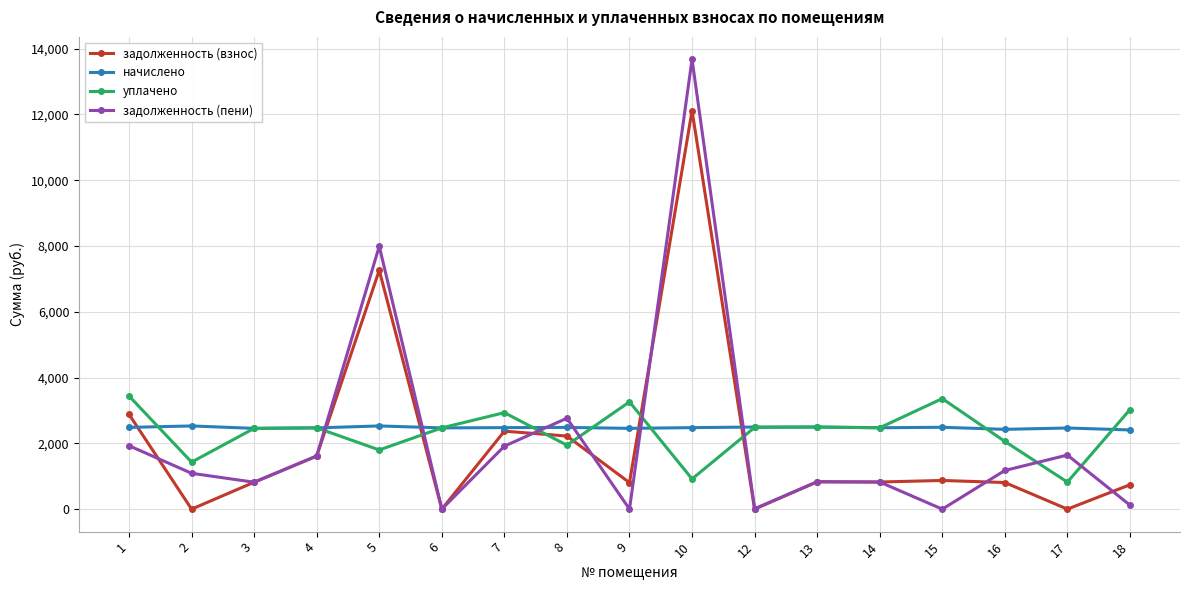

At which category does задолженность (пени) reach its first local peak?

5